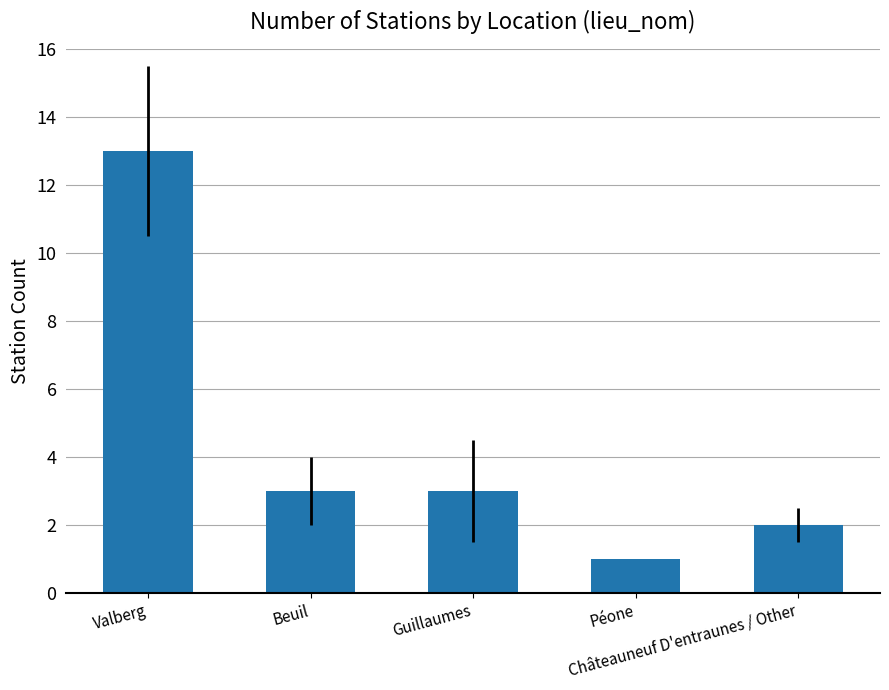

Reading left to right, what are all the values shown in this chart?

13	3	3	1	2